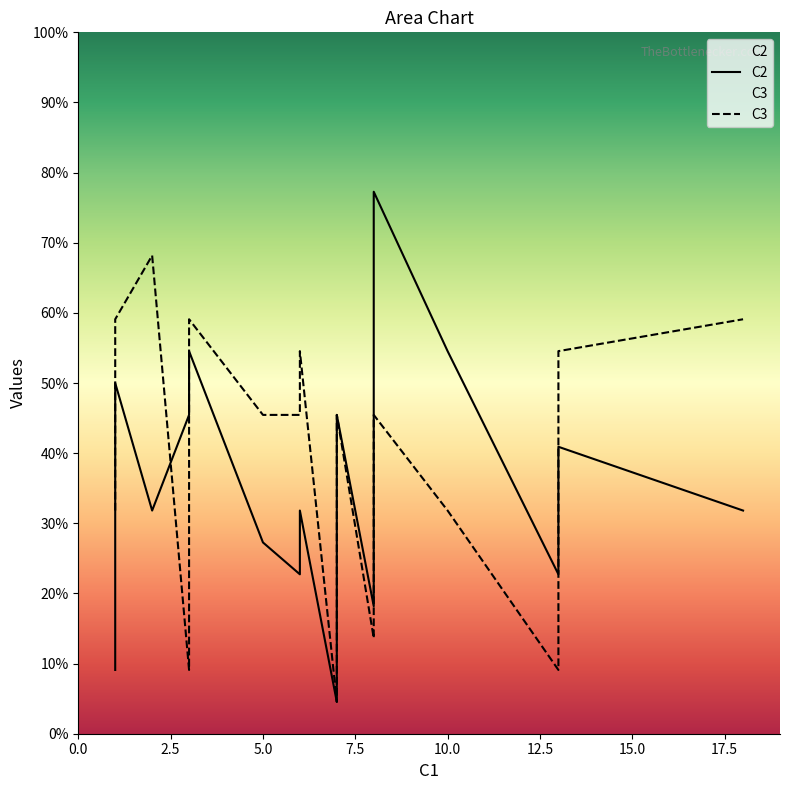

How many values in the C3 series exceed 10?

8